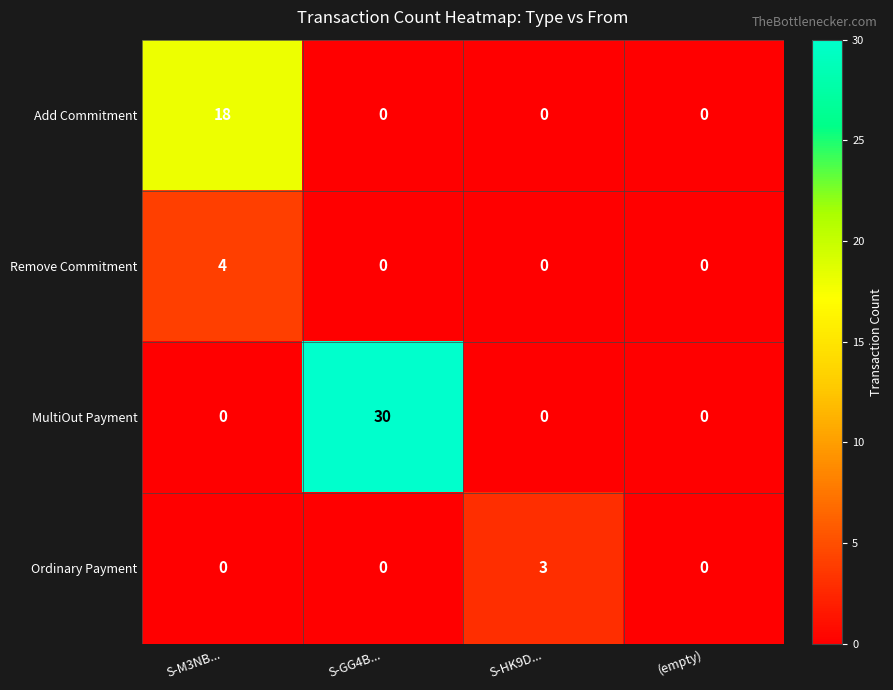

Reading left to right, extract all data points from this chart.

Add Commitment: 18	0	0	0
Remove Commitment: 4	0	0	0
MultiOut Payment: 0	30	0	0
Ordinary Payment: 0	0	3	0